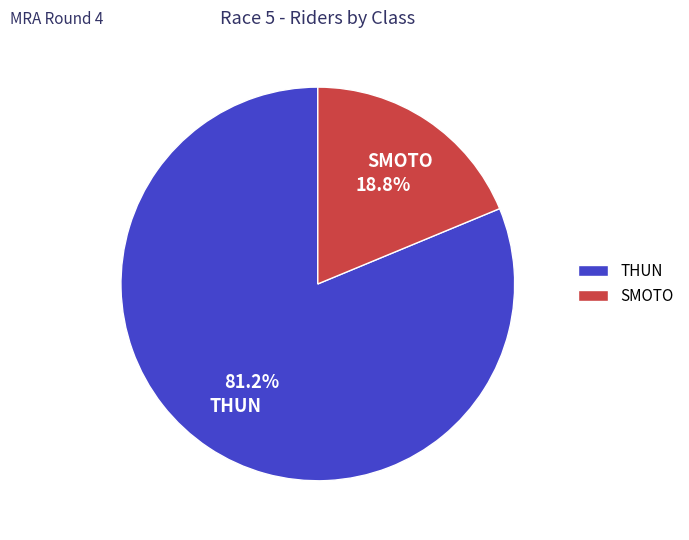

Between SMOTO and THUN, which is larger?

THUN